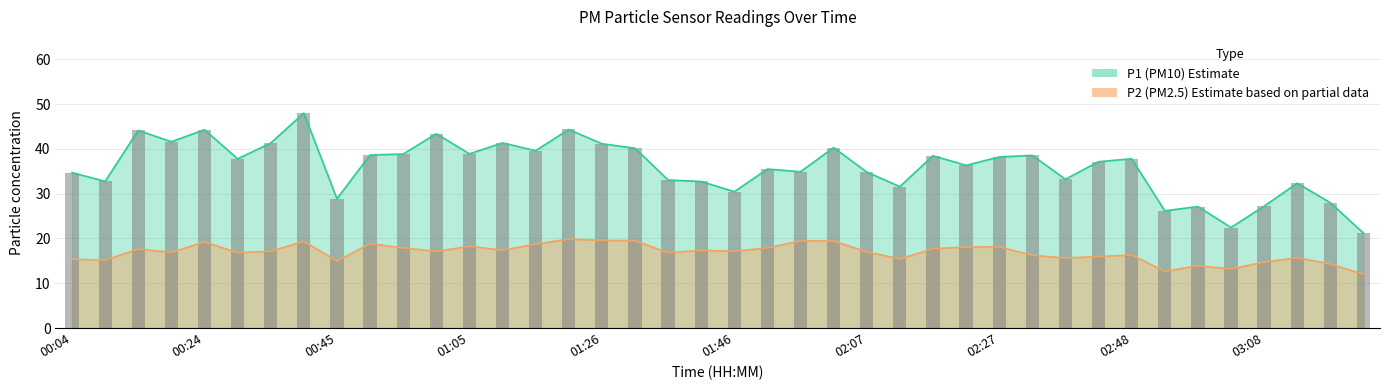

Rank the series by their maximum value, from highest to lowest.

P1, P2